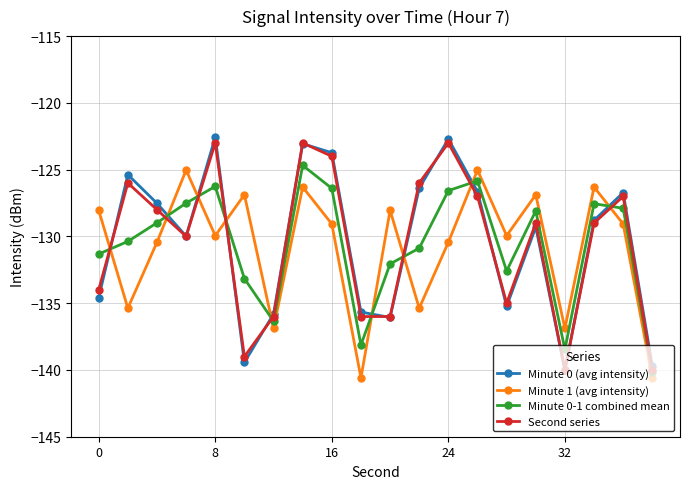

List the series in order of their peak value, highest first.

Minute 0 (avg intensity), Second series, Minute 0-1 combined mean, Minute 1 (avg intensity)